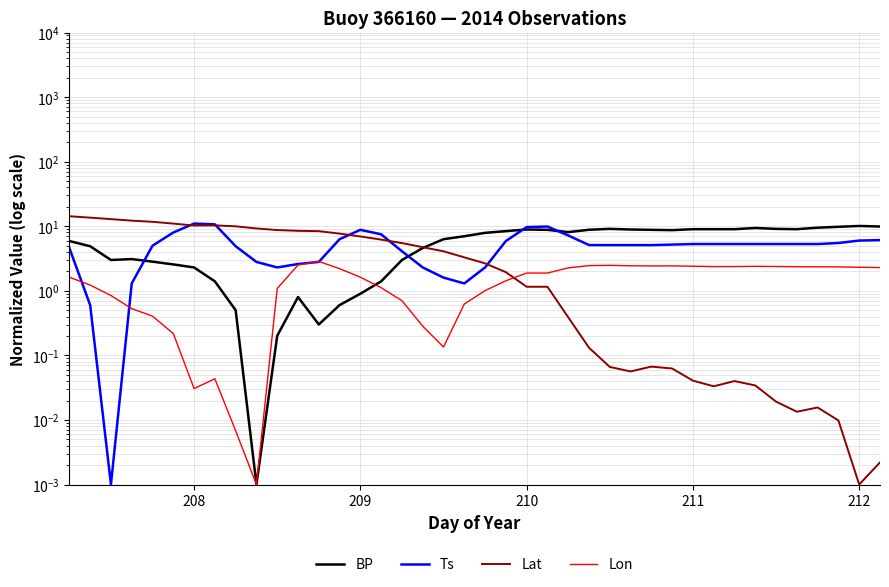

Count the number of categories in the chart.

40